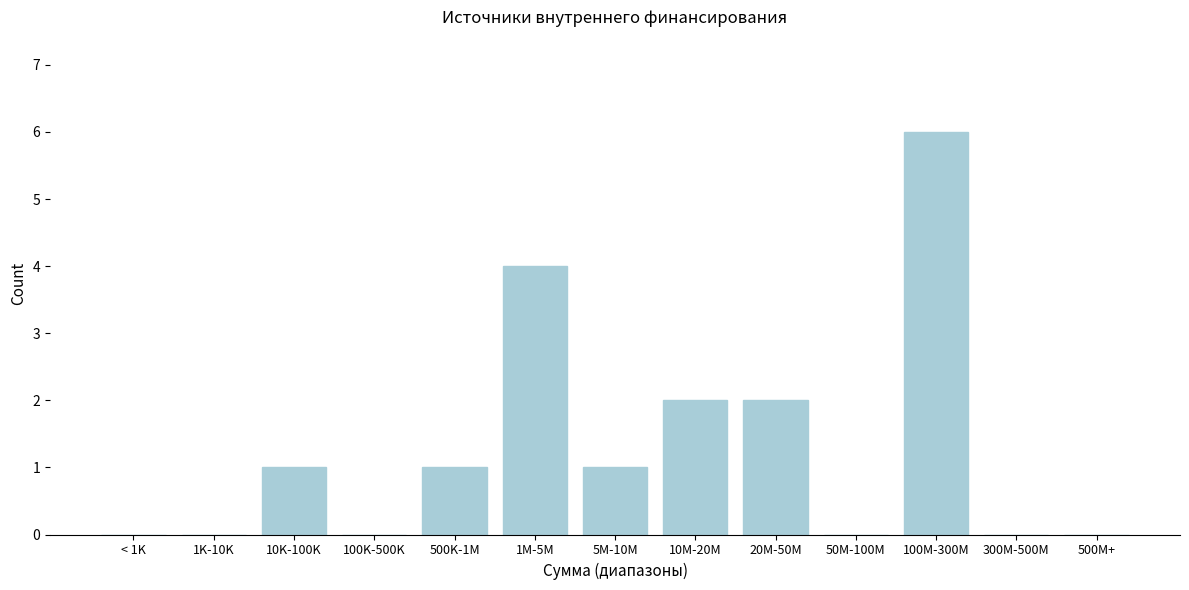

Reading left to right, list all the values displayed in this chart.

< 1K=0	1K-10K=0	10K-100K=1	100K-500K=0	500K-1M=1	1M-5M=4	5M-10M=1	10M-20M=2	20M-50M=2	50M-100M=0	100M-300M=6	300M-500M=0	500M+=0